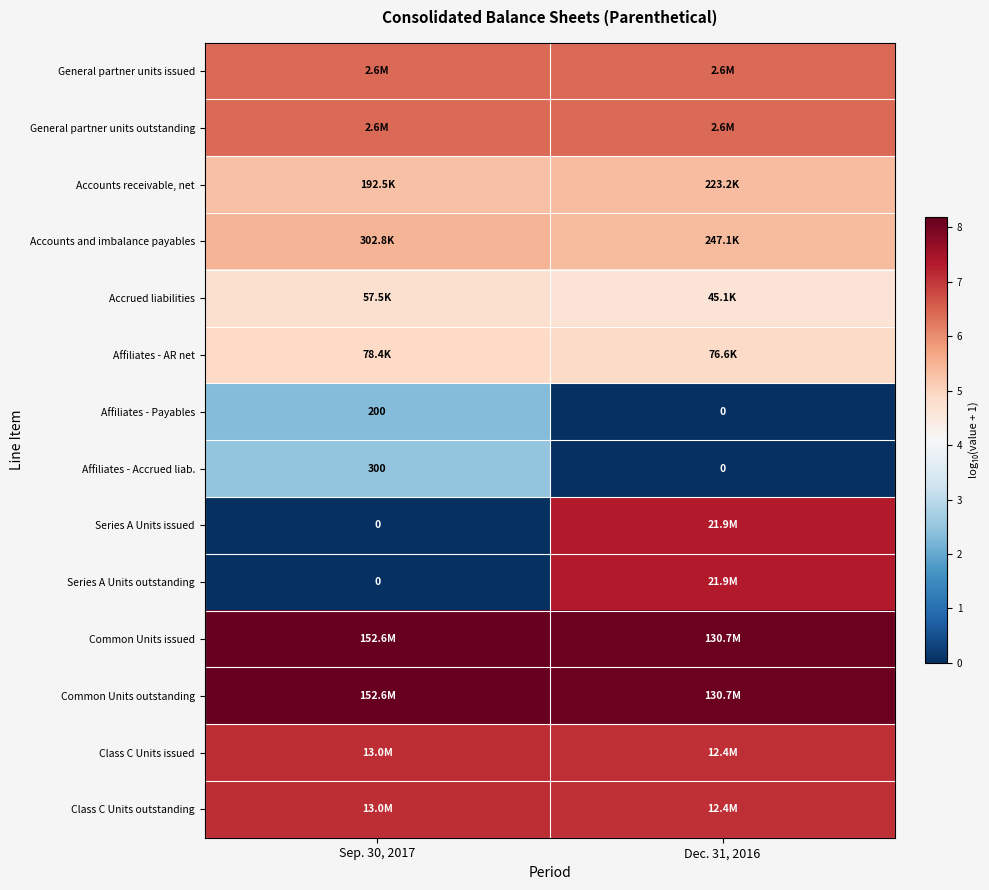

True or false: Common Units outstanding has a value of 8.2 at Sep. 30, 2017.

True